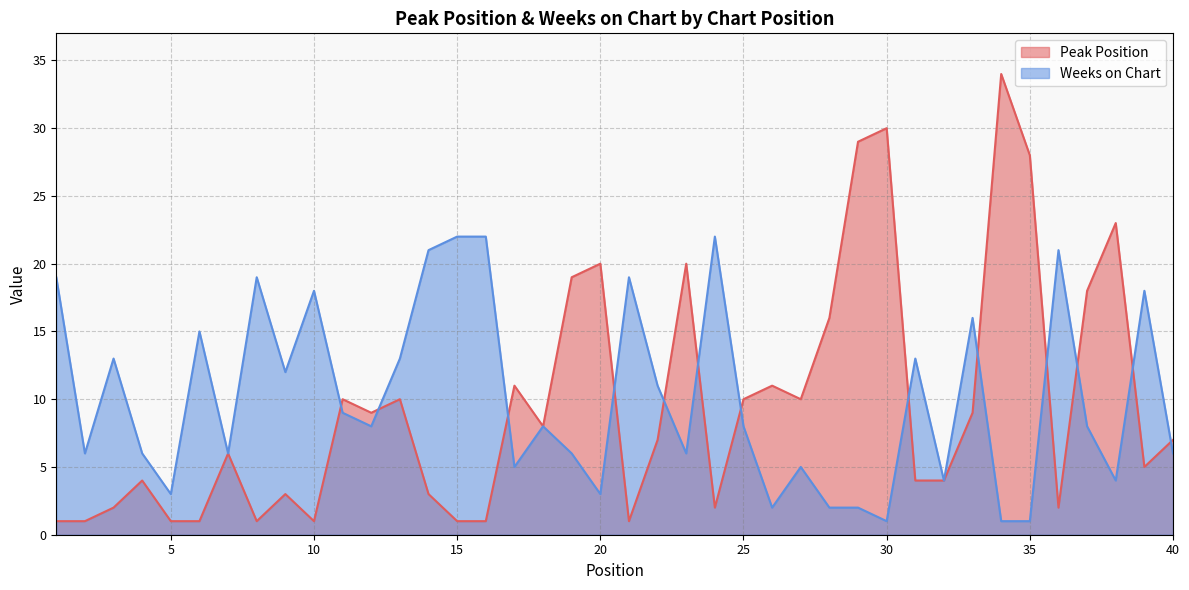

Which series has the largest total across all categories?

Weeks on Chart